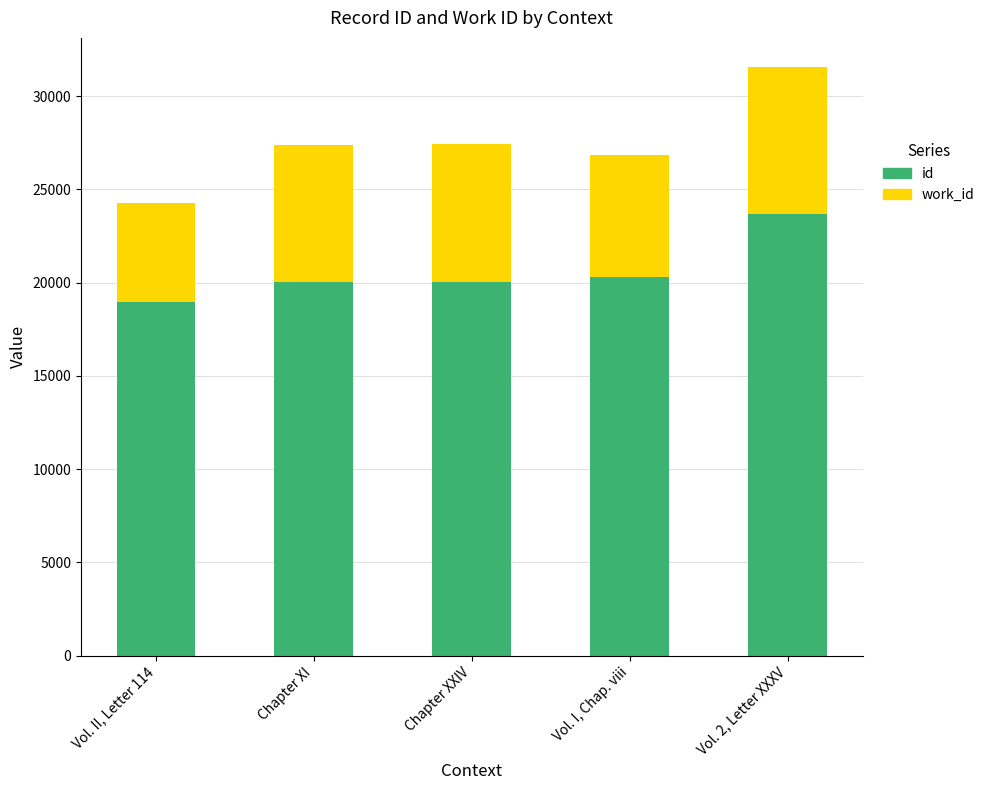

Does the chart contain any negative values?

No